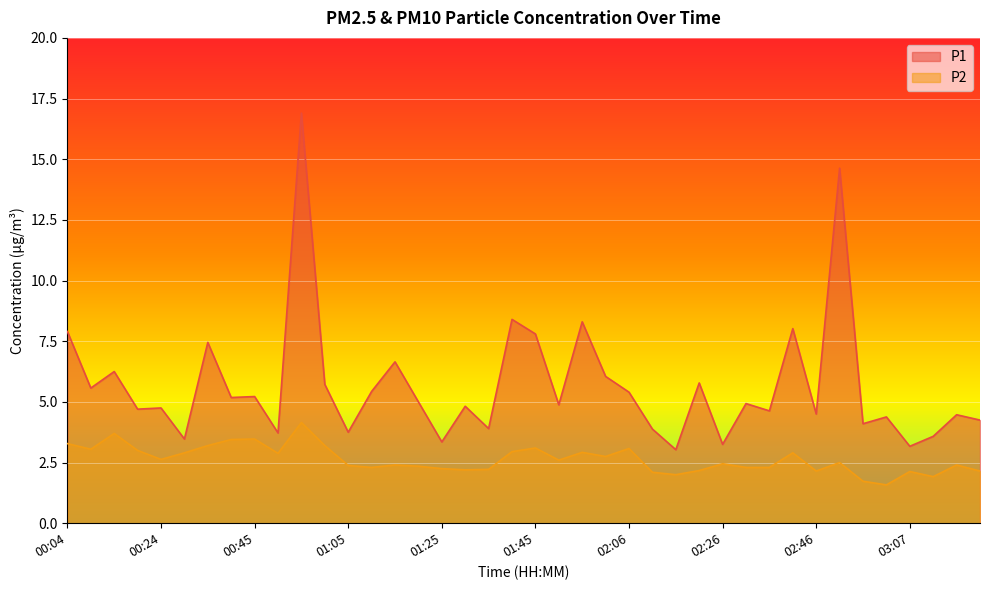

Which has a higher value, 03:17 or 02:52?

02:52